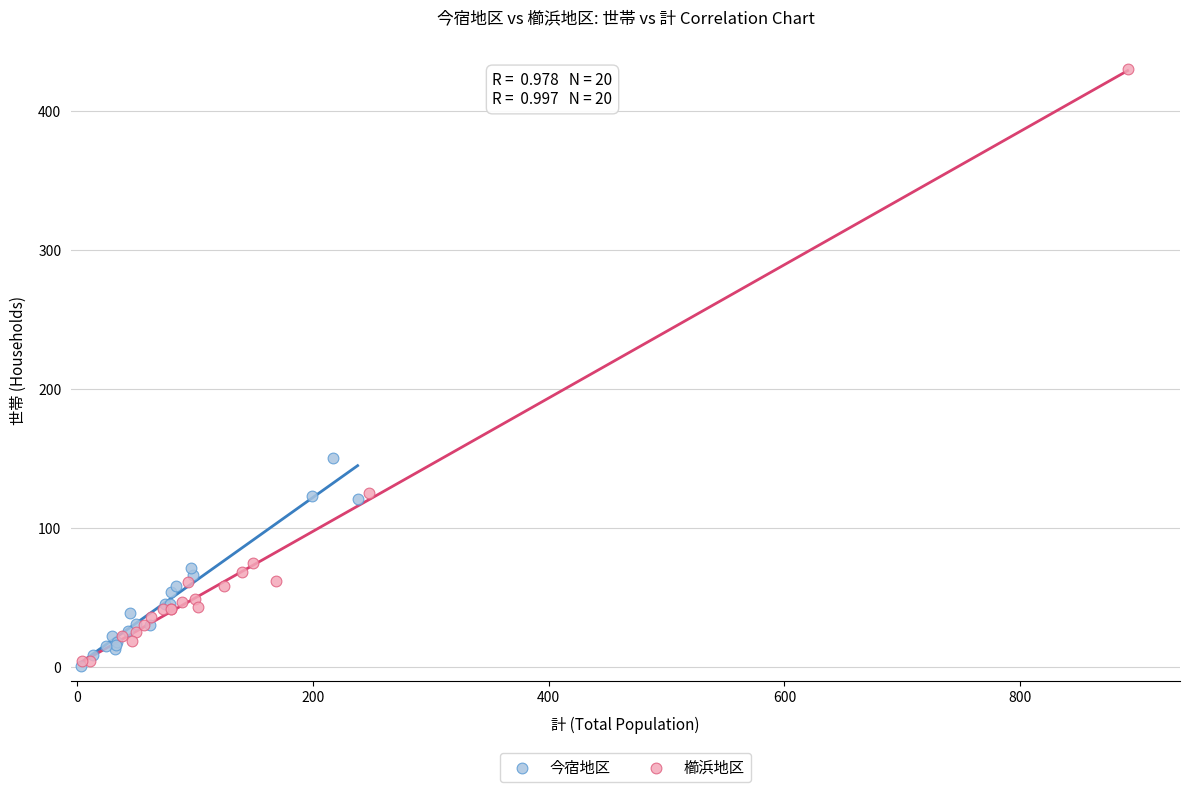

Which series reaches the maximum Y coordinate?

櫛浜地区